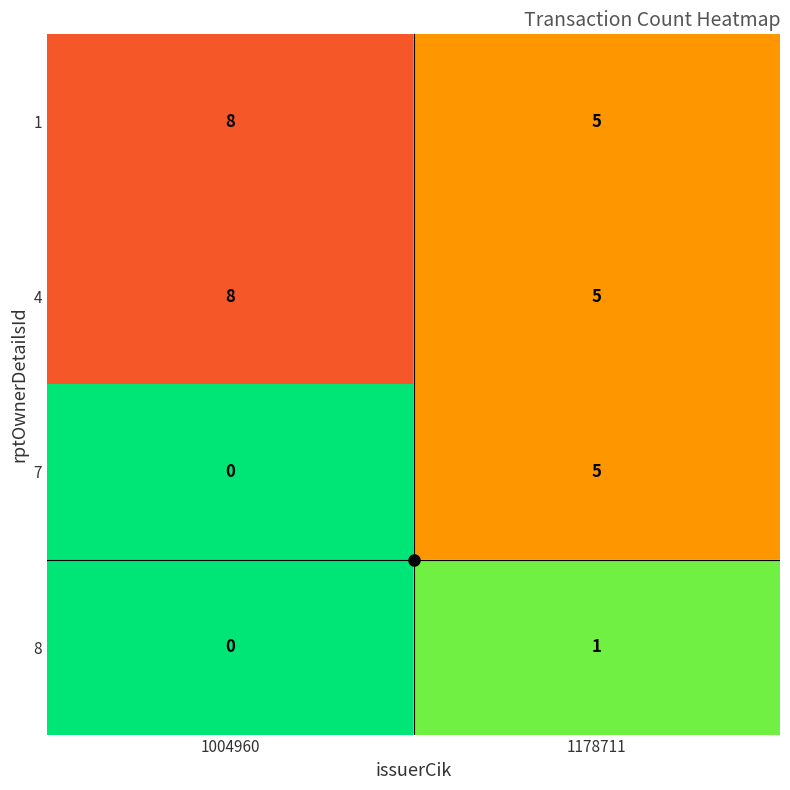

What is the total value across all series at 1178711?

16